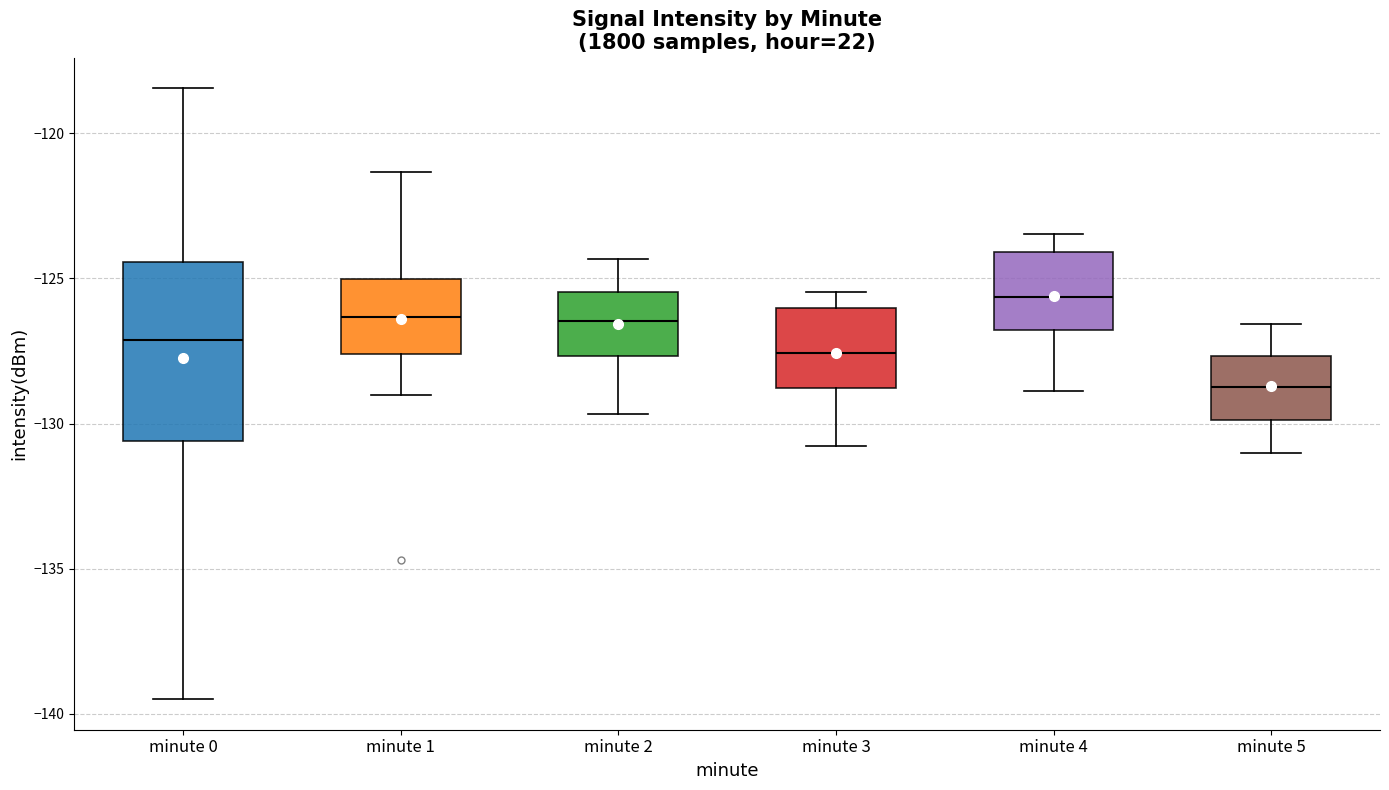

Where does the median line of the box for minute 4 sit on the y-axis? The values are not printed on the chart, so give them approximately, as read against the axis.

-125.5